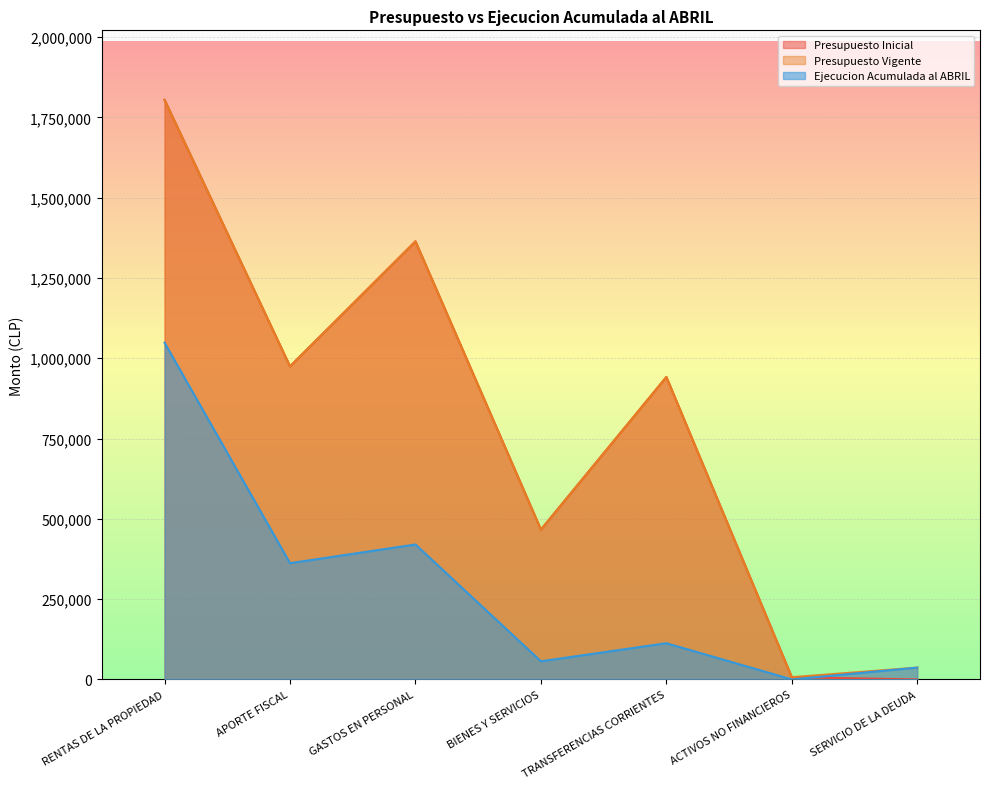

Which series has the widest spread of values?

Presupuesto Inicial